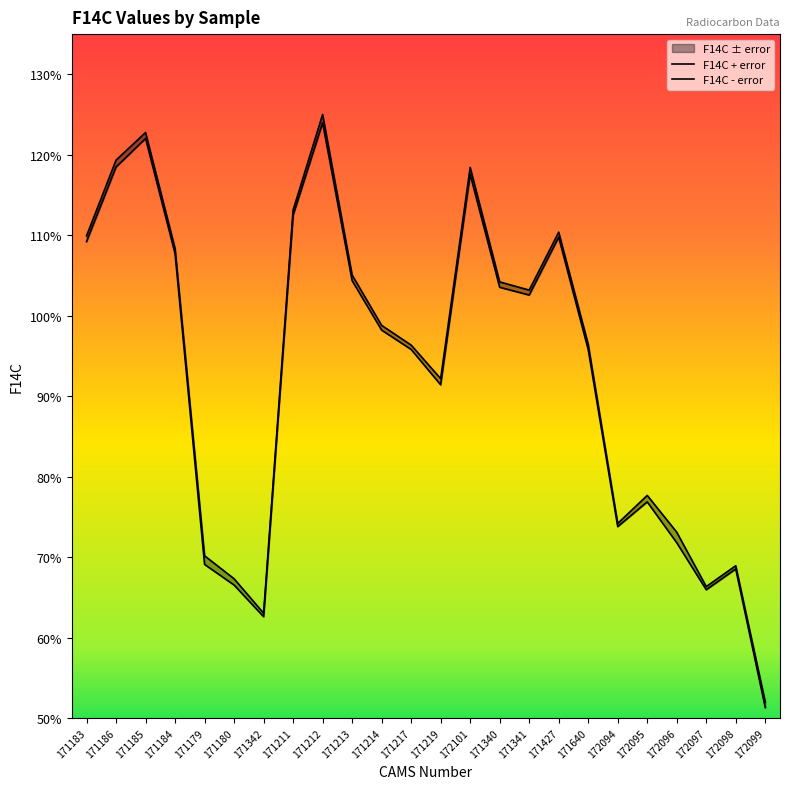

What is the total value across all series at 171185?

2.4